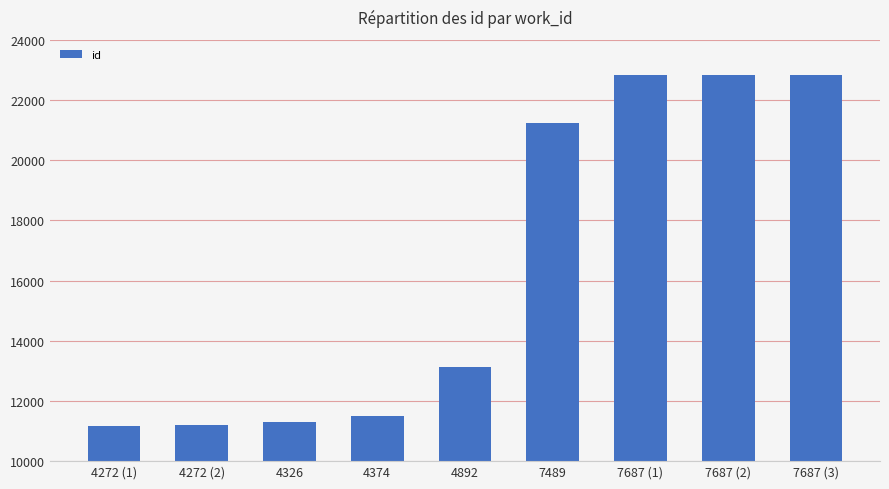

Approximately how many times larger is the value at 4272 (1) compared to 4892?

0.9